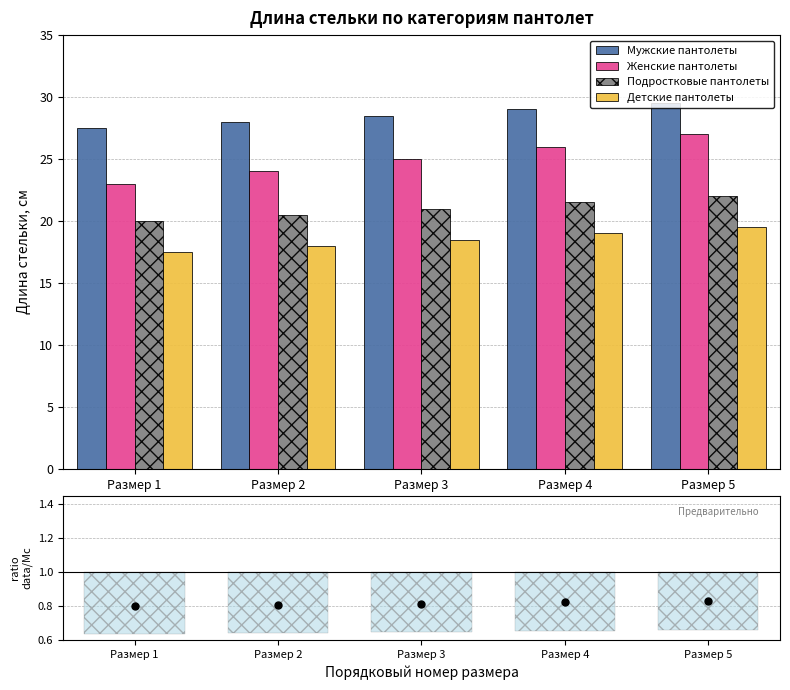

Rank the series by their maximum value, from highest to lowest.

Мужские пантолеты, Женские пантолеты, Подростковые пантолеты, Детские пантолеты, Среднее/Мужск.